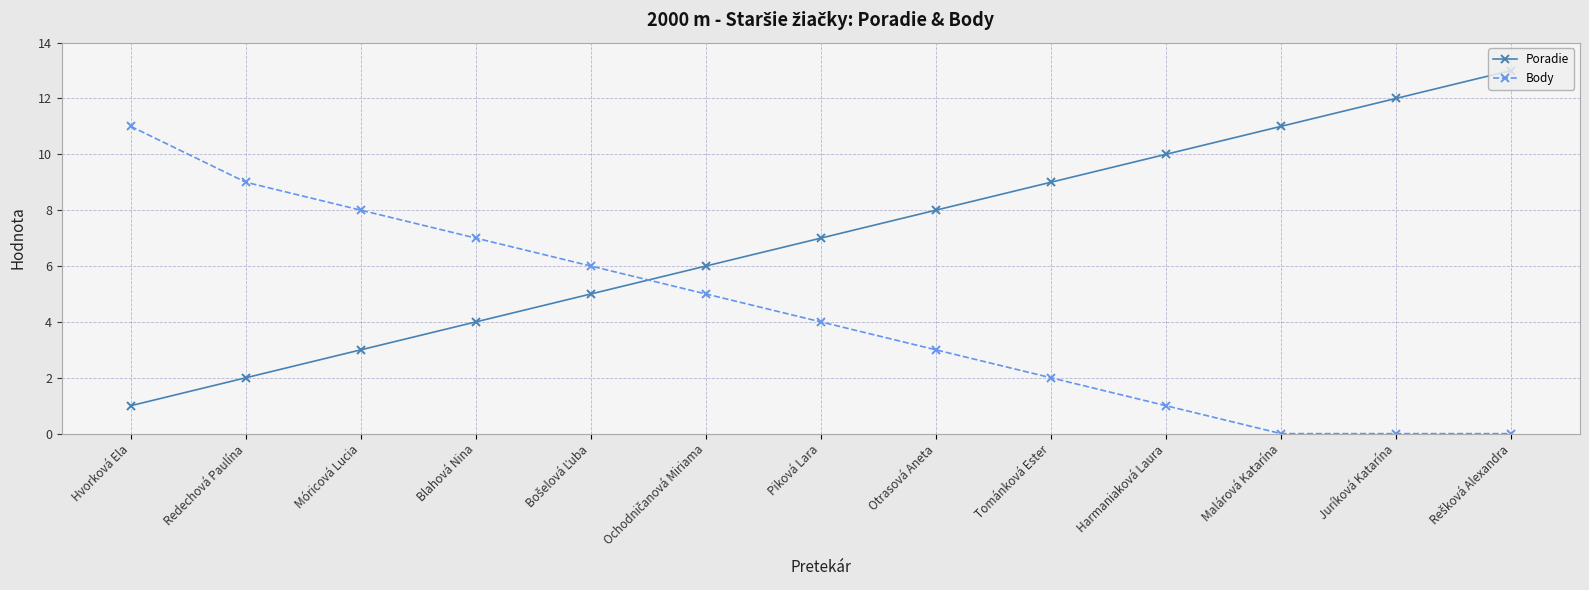

Rank the series at Blahová Nina from lowest to highest value.

Poradie, Body